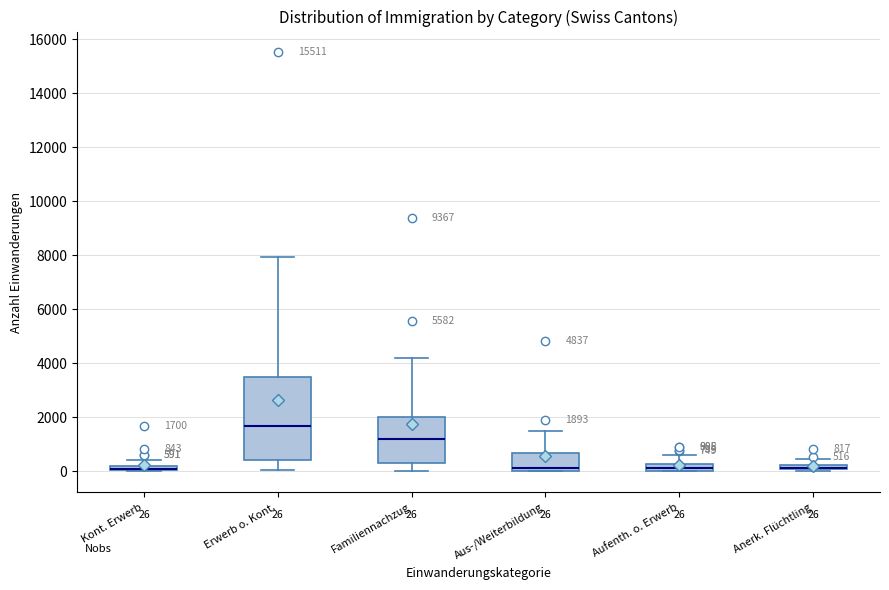

Which box is the tallest, from its lower edge to its upper edge?

Erwerb o. Kont.